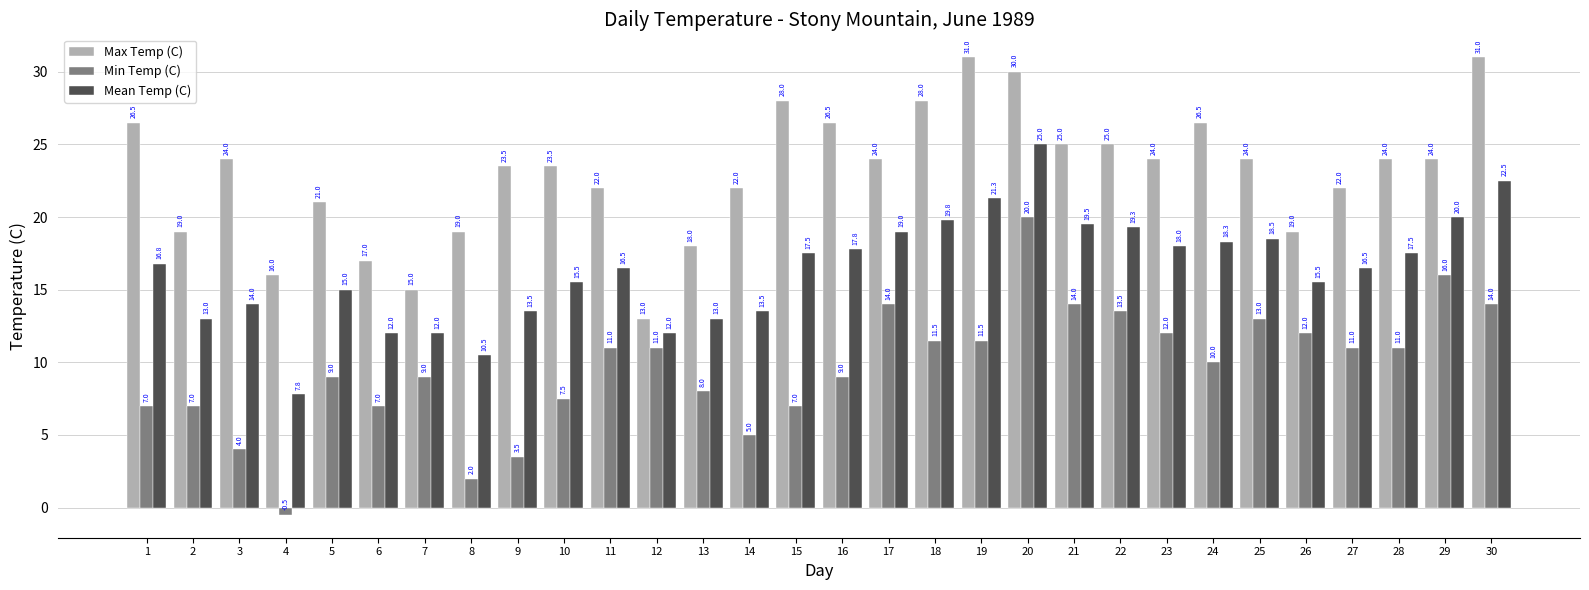

List the series in order of their overall mean, highest first.

Max Temp (C), Mean Temp (C), Min Temp (C)